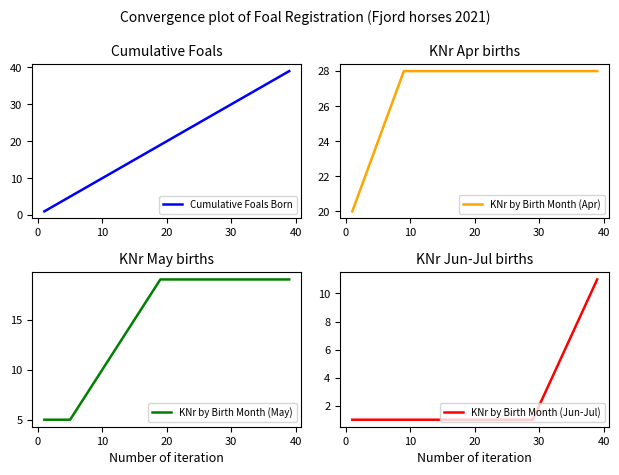

What is the maximum value for Cumulative Foals Born?

39